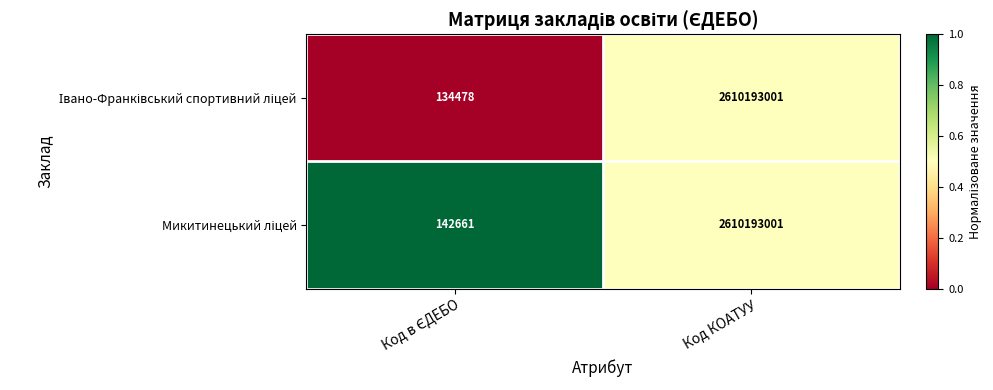

What is the minimum value shown in the chart?

134478